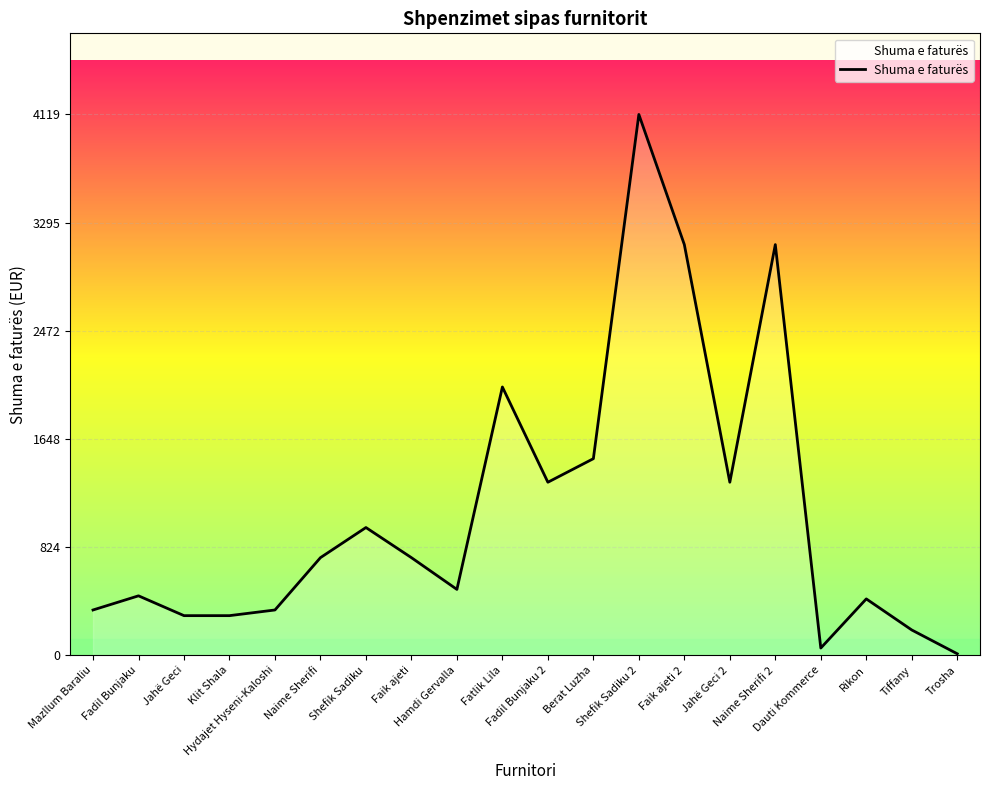

What is the greatest value displayed?

4119.4